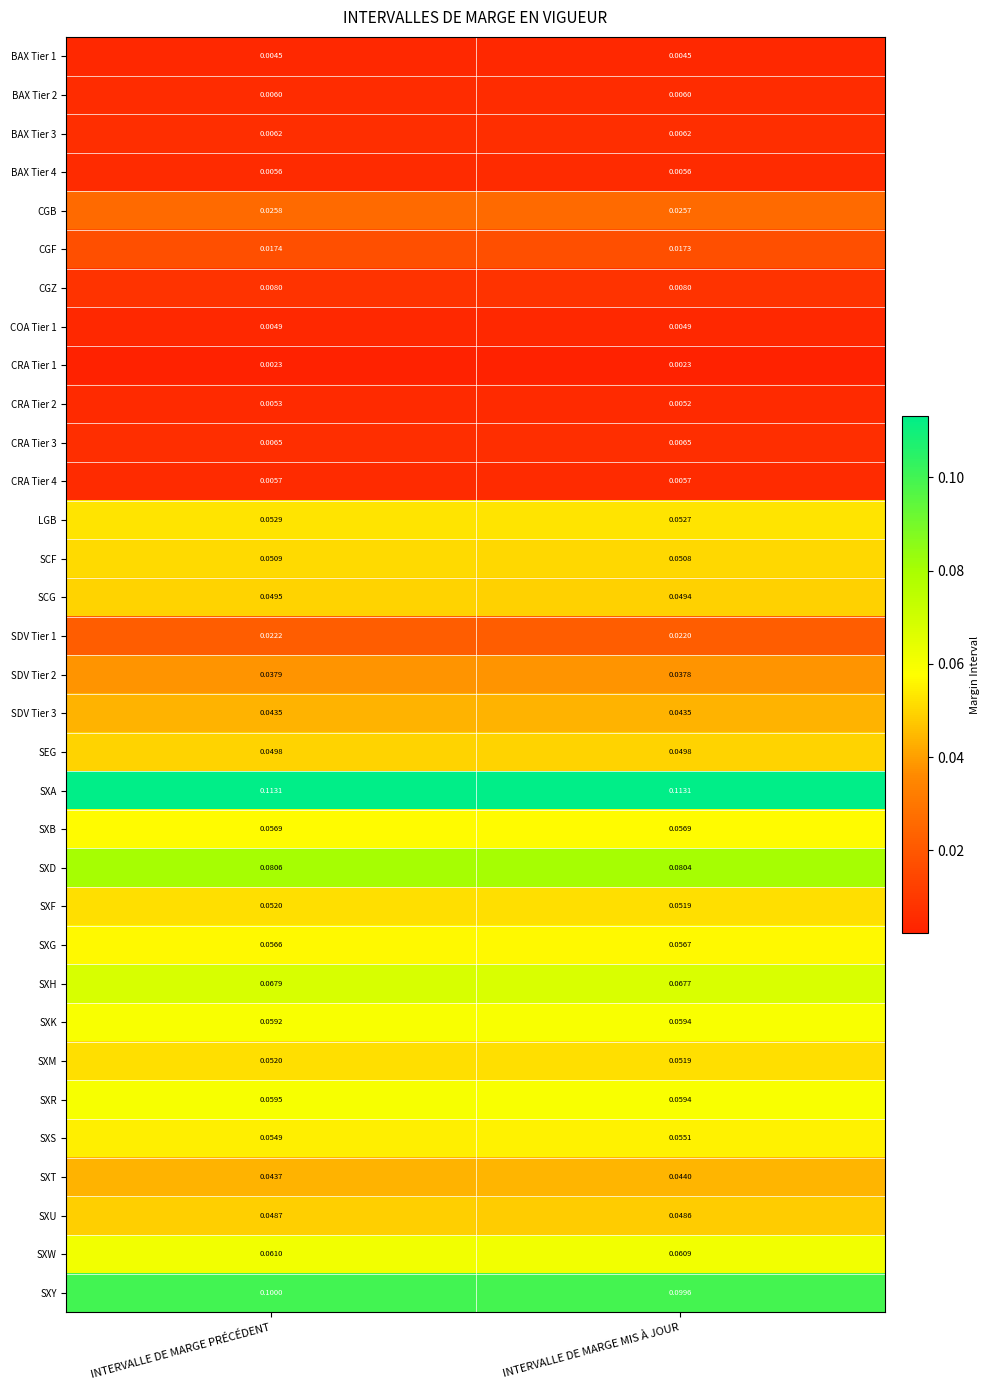

What is the difference between the highest and lowest values at INTERVALLE DE MARGE PRÉCÉDENT?

0.1